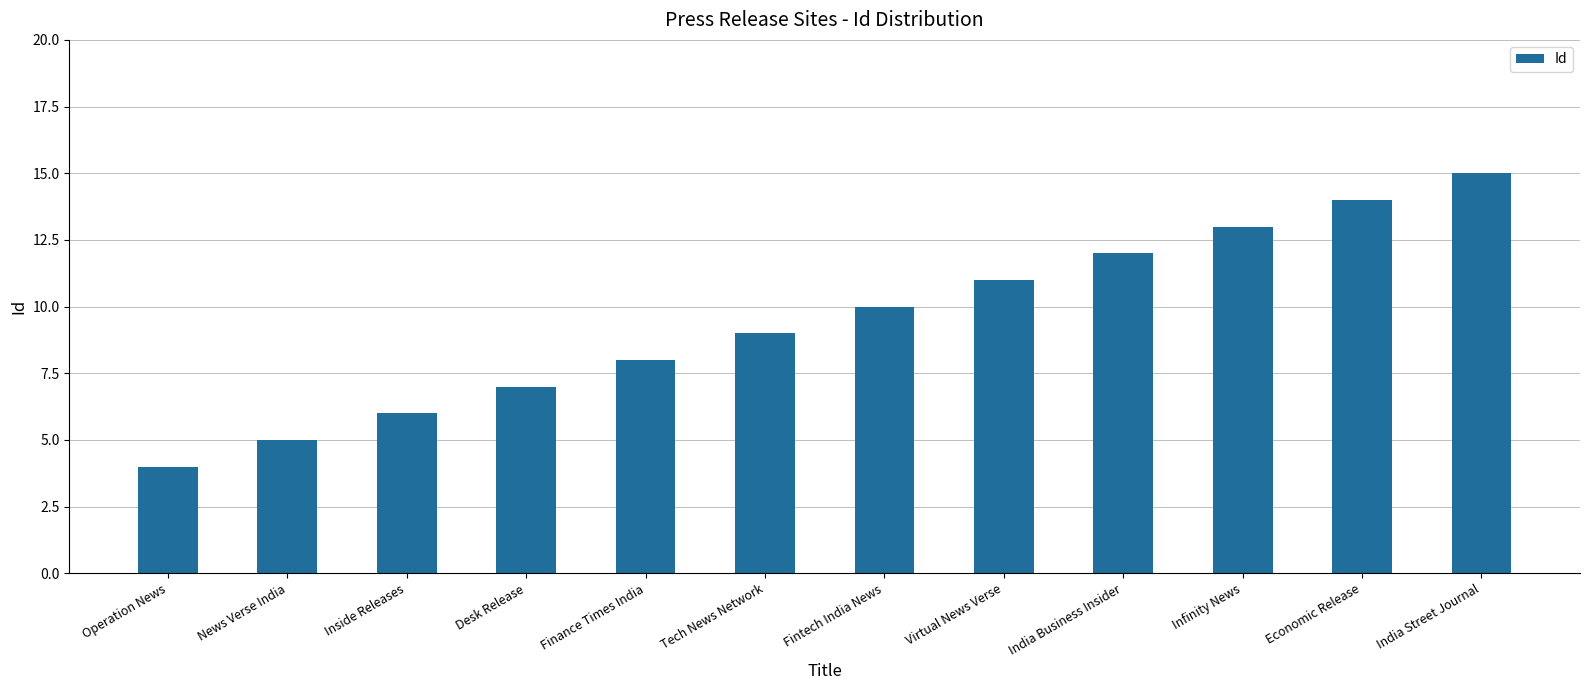

What value does the data have at India Street Journal, to the nearest 5?

15